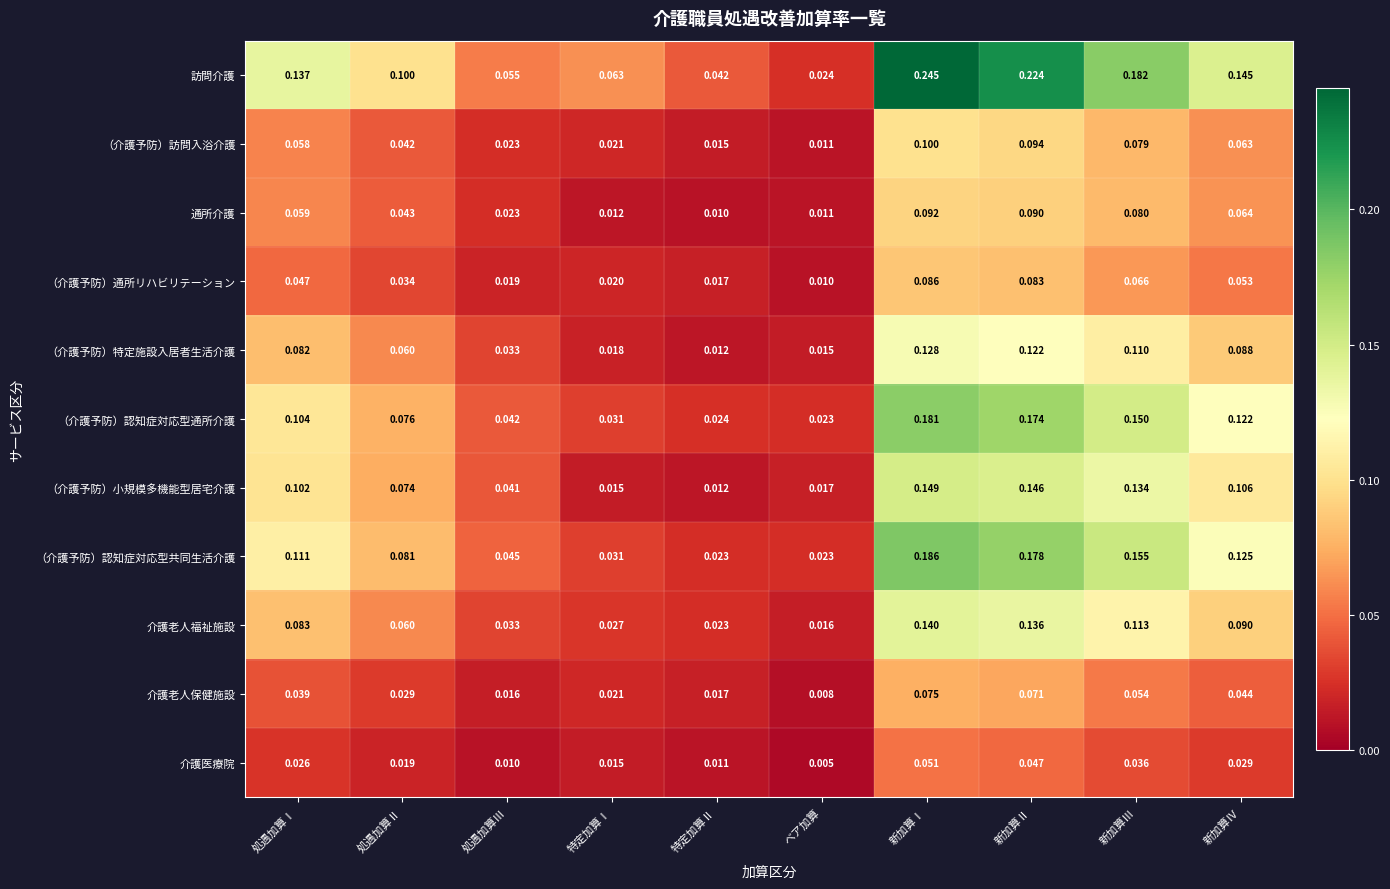

Which series has the largest range (max minus min)?

訪問介護